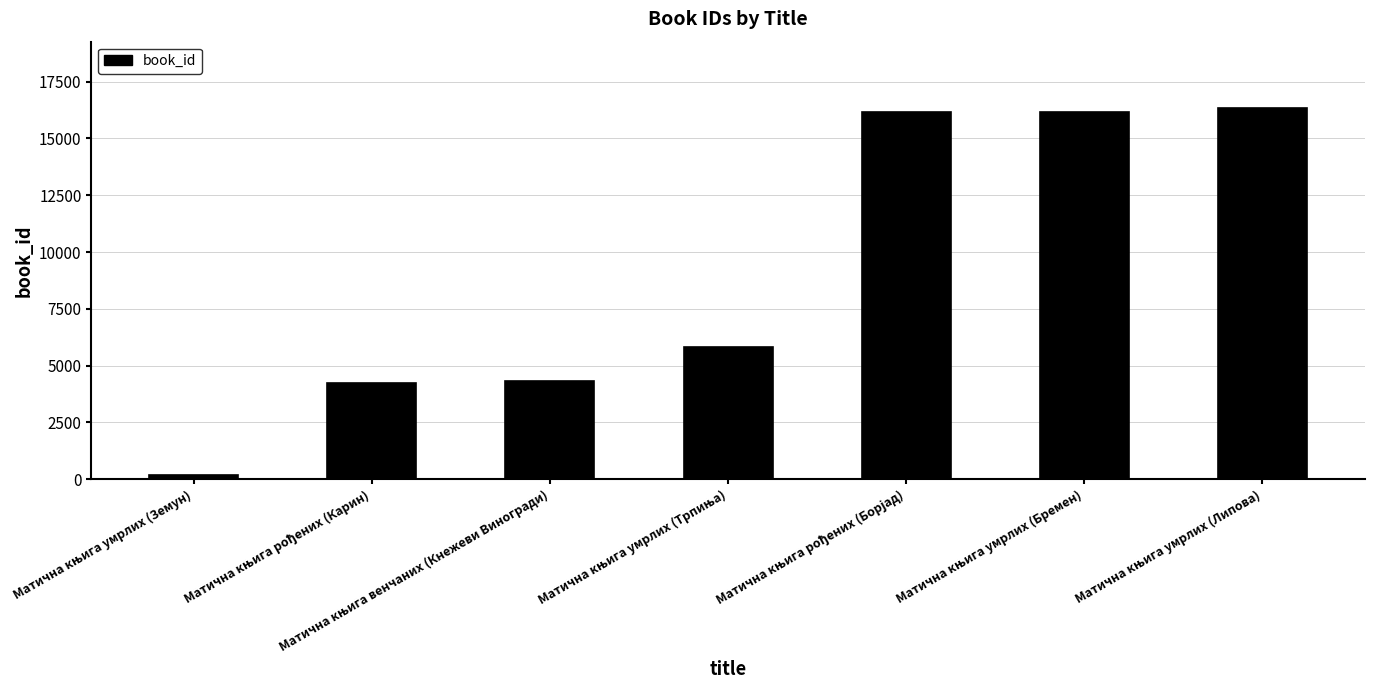

What is the smallest value displayed?

172